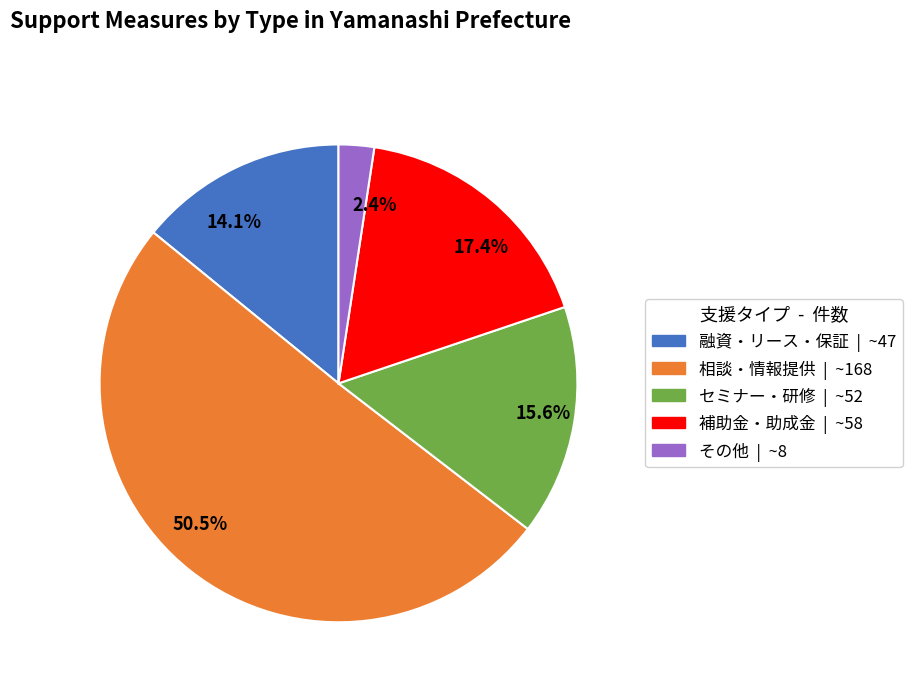

What is the largest slice in the pie chart?

50.5%